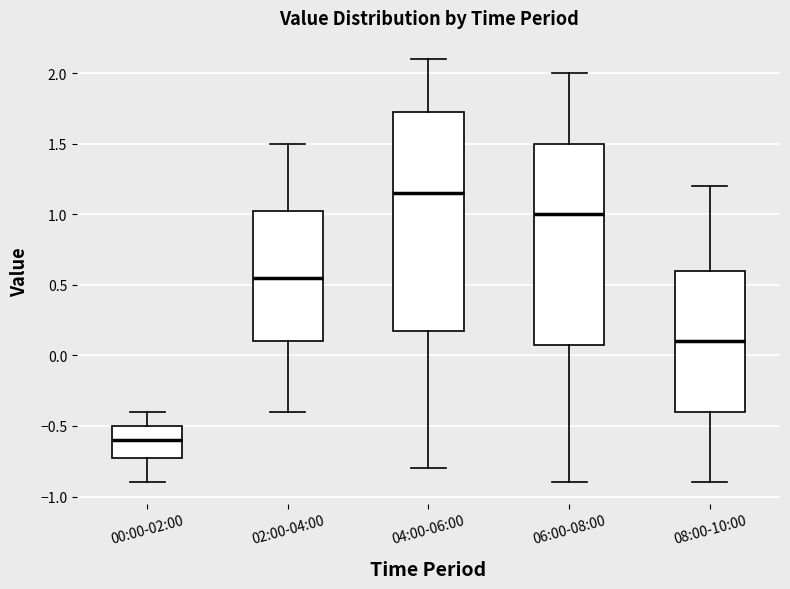

Which box's median line is the lowest?

00:00-02:00